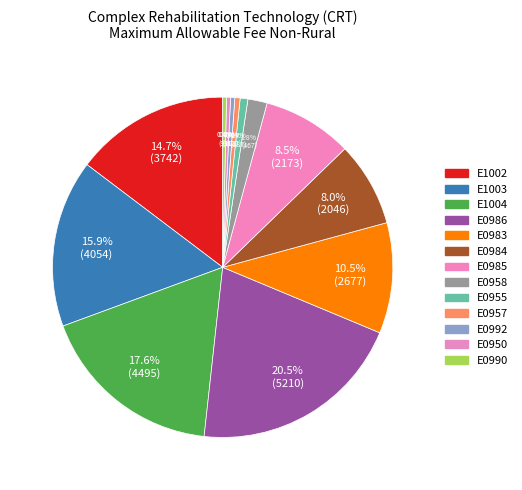

Do E0983 and E1004 together represent more than half of the pie?

No